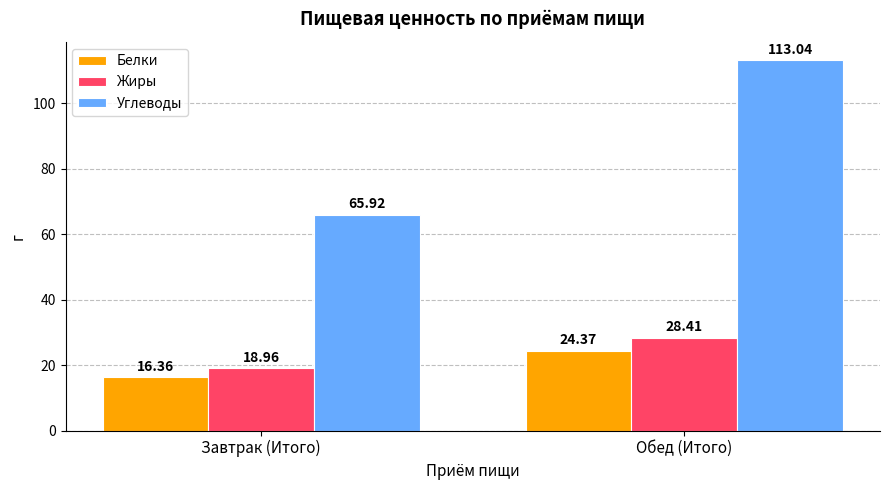

How many data points does each series have?

2